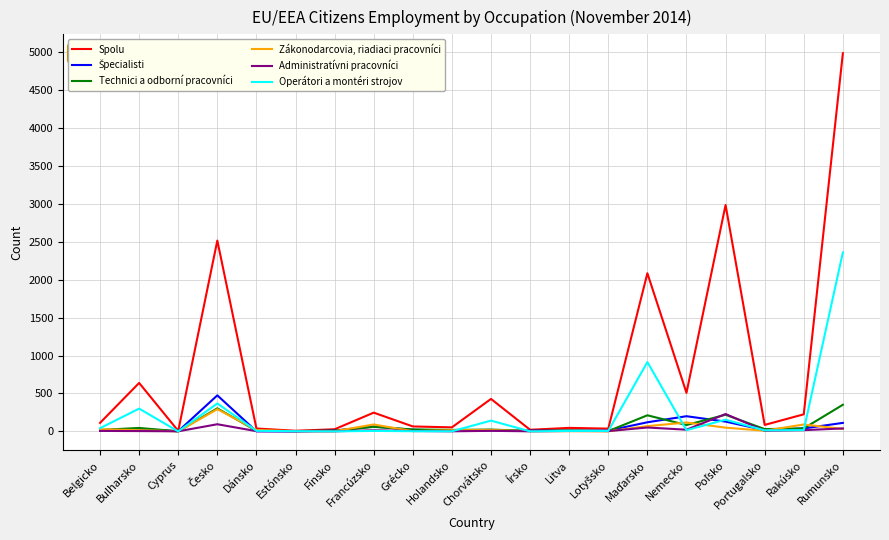

What is the maximum value for Zákonodarcovia, riadiaci pracovníci?

293